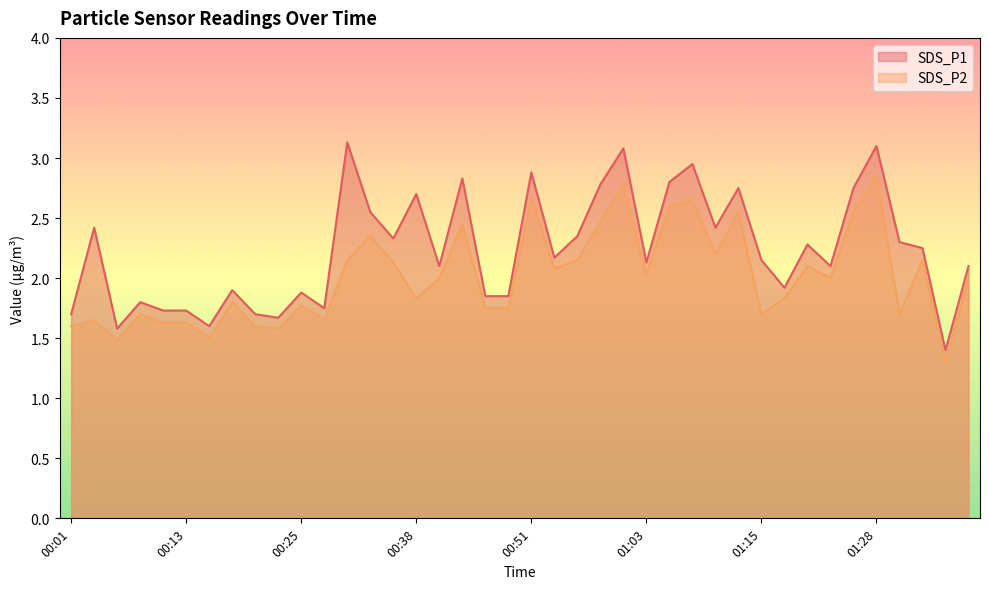

What is the greatest value displayed?

3.1